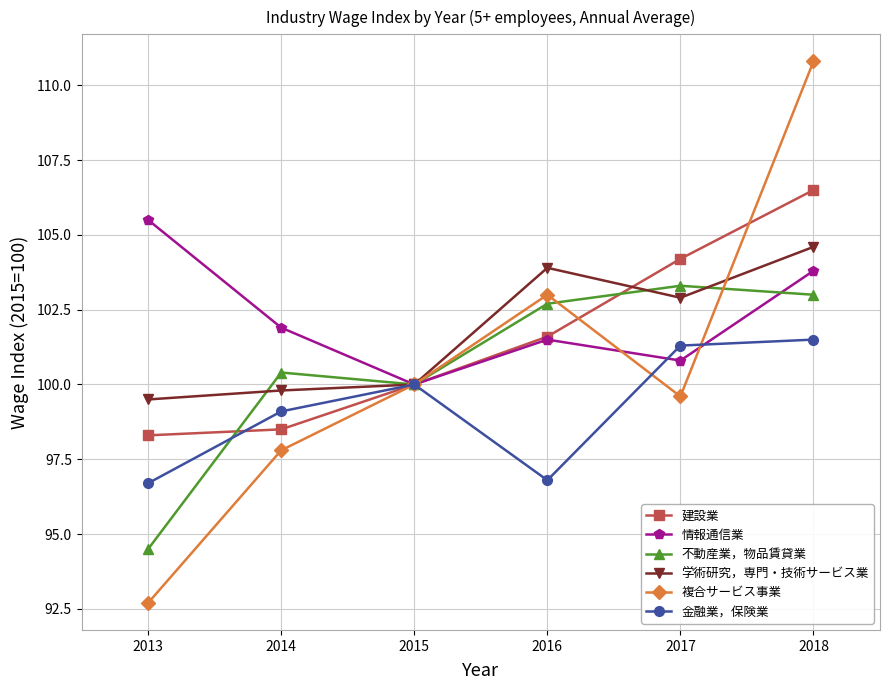

List the series in order of their peak value, highest first.

複合サービス事業, 建設業, 情報通信業, 学術研究，専門・技術サービス業, 不動産業，物品賃貸業, 金融業，保険業